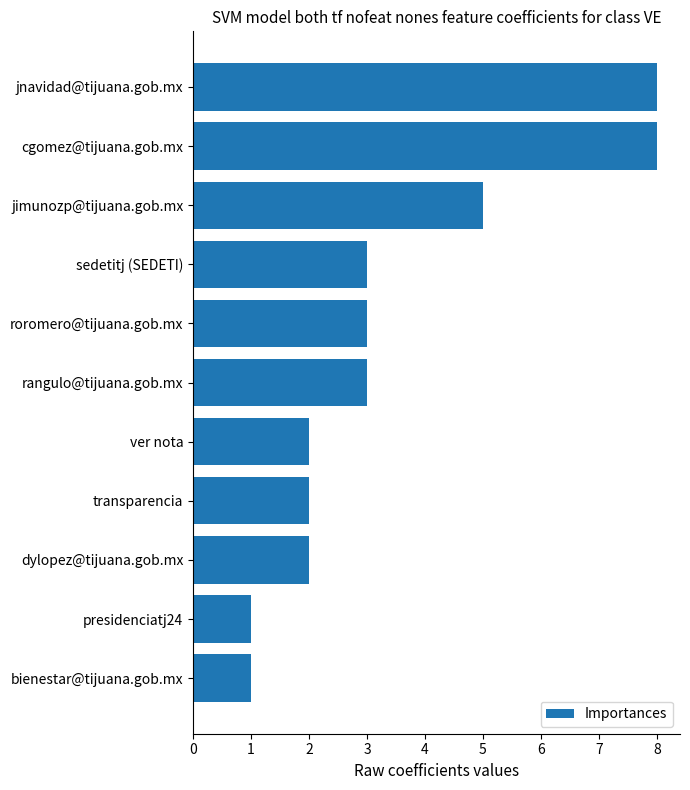

What is the maximum value shown in the chart?

8